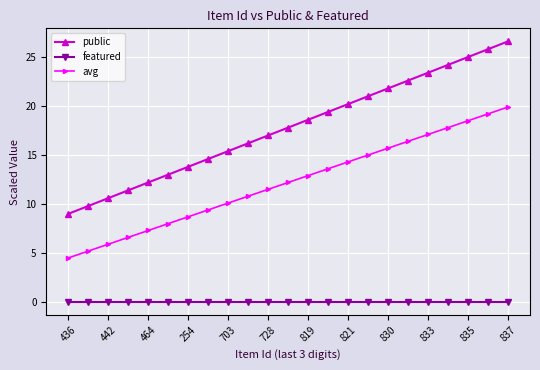

How many lines are shown in the chart?

3